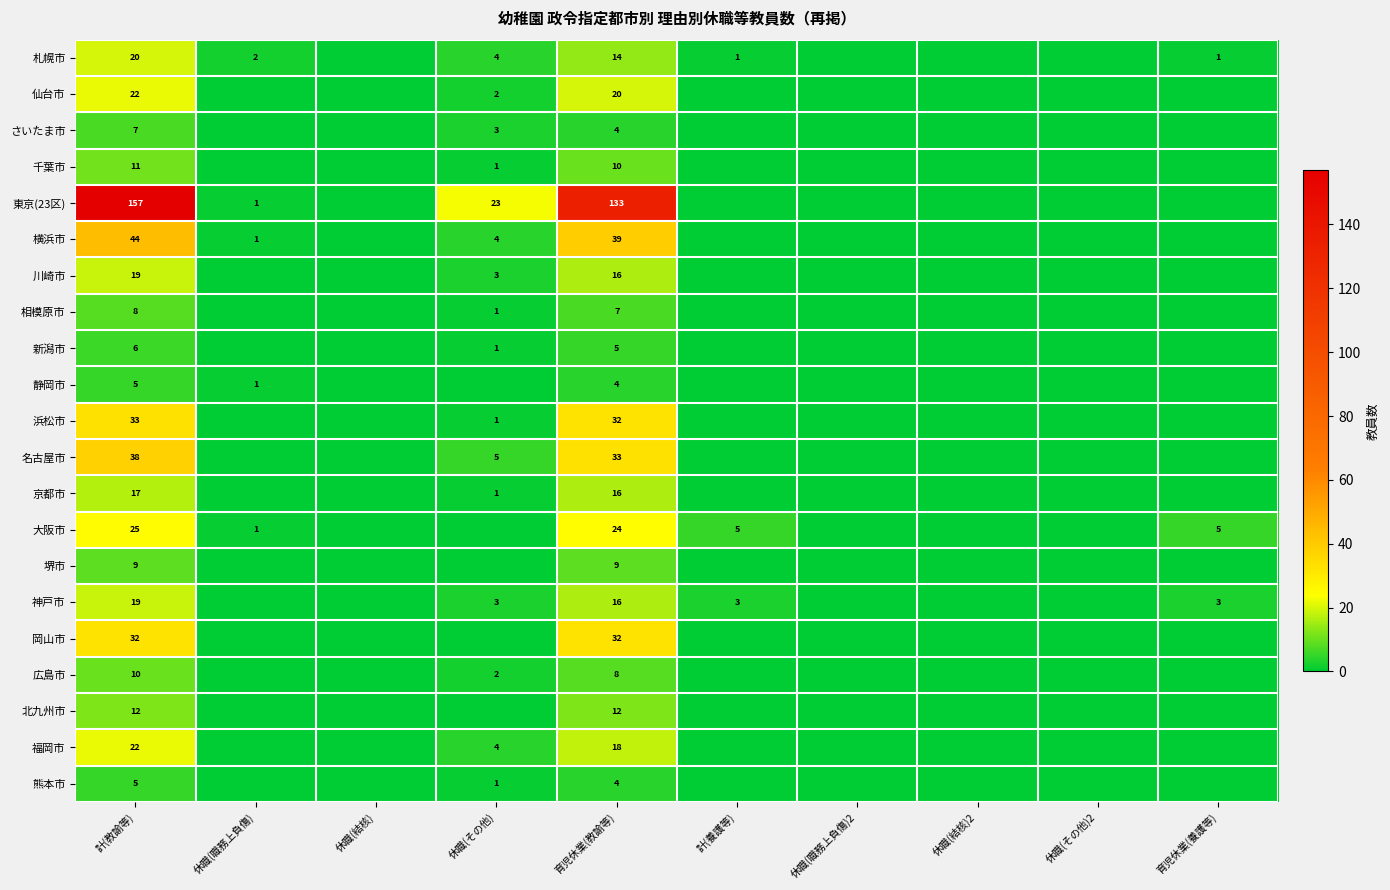

The 仙台市 series shows 20 at 育児休業(教諭等). True or false?

True